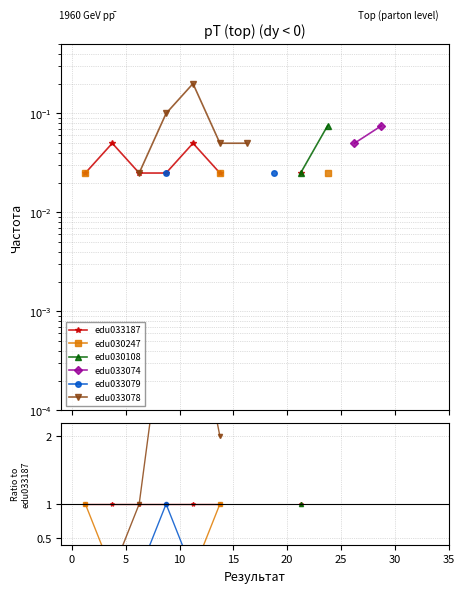

What are all the series names shown in the legend?

edu033187, edu030247, edu030108, edu033074, edu033079, edu033078